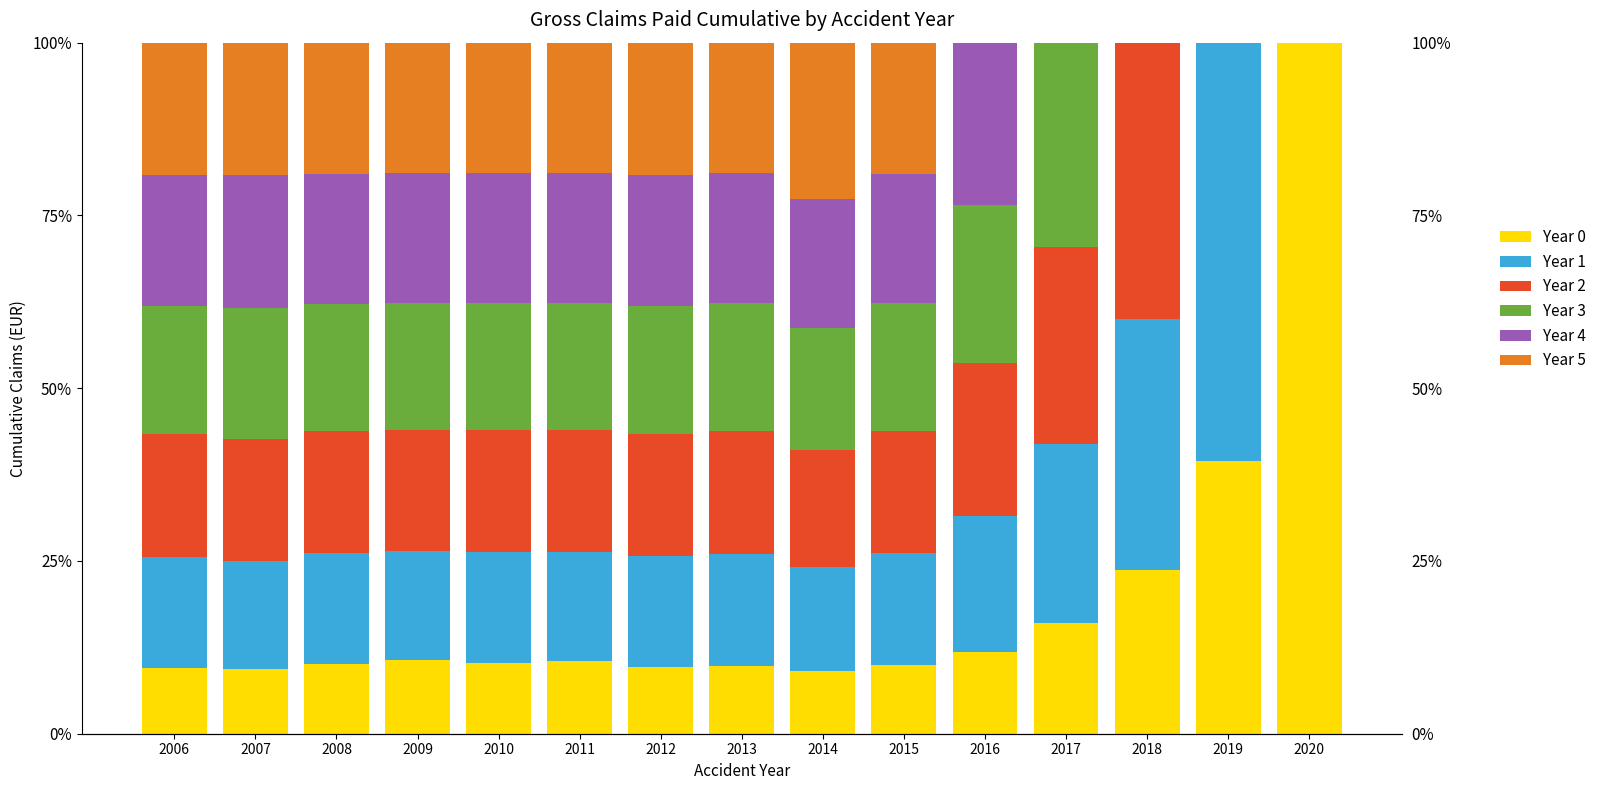

Reading left to right, what are all the values shown in this chart?

Year 0: 2006=9.5	2007=9.3	2008=10.1	2009=10.7	2010=10.2	2011=10.5	2012=9.7	2013=9.9	2014=9.1	2015=10.0	2016=11.9	2017=16.0	2018=23.7	2019=39.5	2020=100.0
Year 1: 2006=16.0	2007=15.7	2008=16.0	2009=15.8	2010=16.0	2011=15.8	2012=15.9	2013=16.1	2014=15.1	2015=16.1	2016=19.7	2017=25.9	2018=36.3	2019=60.5	2020=0.0
Year 2: 2006=17.7	2007=17.6	2008=17.8	2009=17.5	2010=17.7	2011=17.7	2012=17.7	2013=17.8	2014=16.9	2015=17.7	2016=22.1	2017=28.5	2018=40.0	2019=0.0	2020=0.0
Year 3: 2006=18.6	2007=18.9	2008=18.4	2009=18.4	2010=18.4	2011=18.4	2012=18.6	2013=18.5	2014=17.6	2015=18.4	2016=22.9	2017=29.5	2018=0.0	2019=0.0	2020=0.0
Year 4: 2006=18.9	2007=19.2	2008=18.7	2009=18.8	2010=18.7	2011=18.8	2012=18.9	2013=18.8	2014=18.7	2015=18.7	2016=23.5	2017=0.0	2018=0.0	2019=0.0	2020=0.0
Year 5: 2006=19.2	2007=19.2	2008=19.0	2009=18.9	2010=18.9	2011=18.9	2012=19.2	2013=18.9	2014=22.6	2015=19.0	2016=0.0	2017=0.0	2018=0.0	2019=0.0	2020=0.0